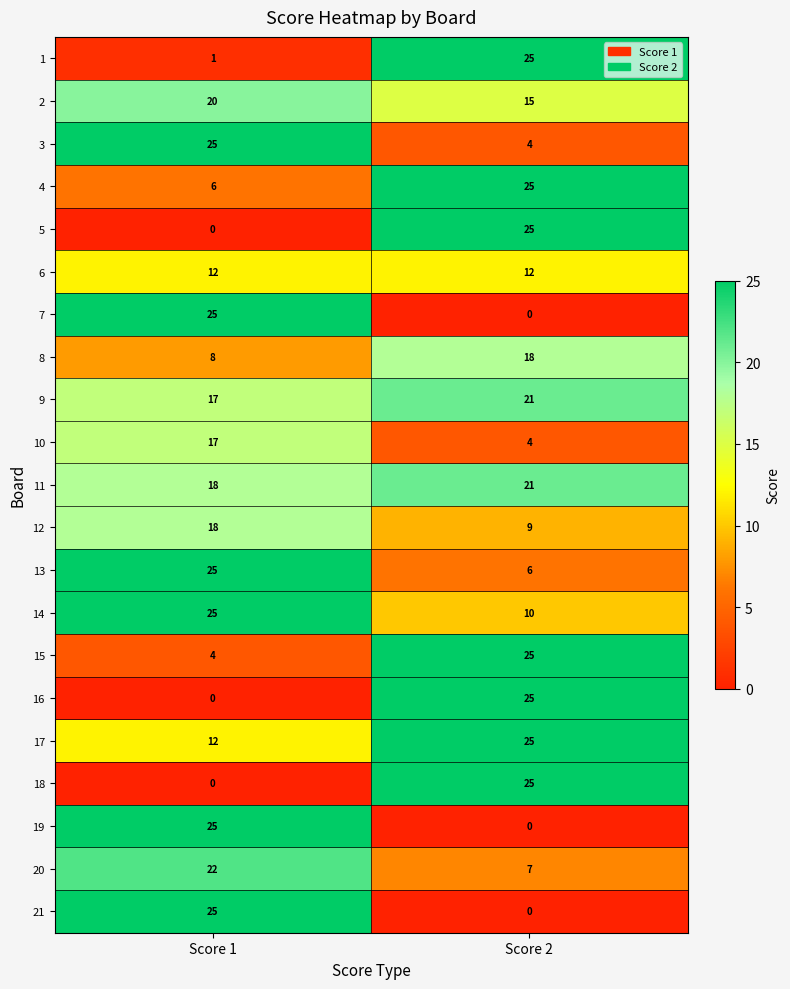

What is the spread (max minus min) of values at Score 1?

25